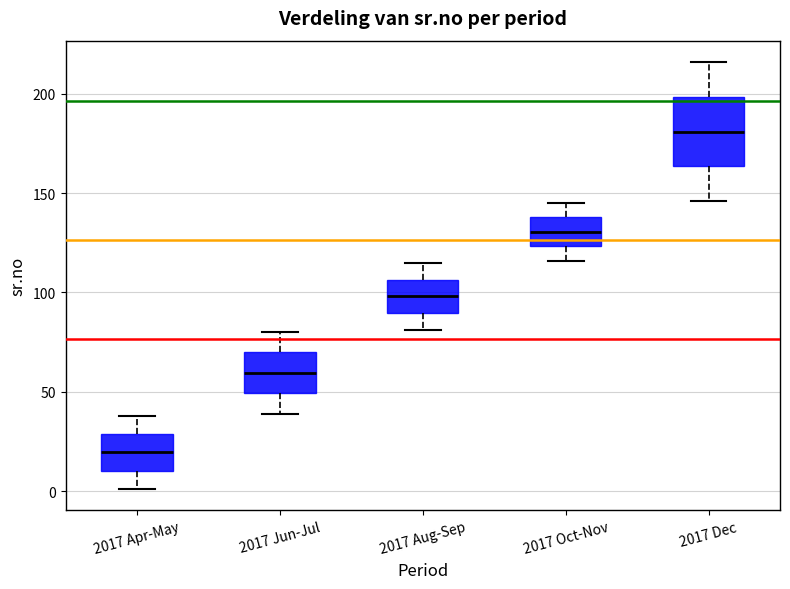

Where is the upper edge of the box for 2017 Jun-Jul on the y-axis? The values are not printed on the chart, so give them approximately, as read against the axis.

70